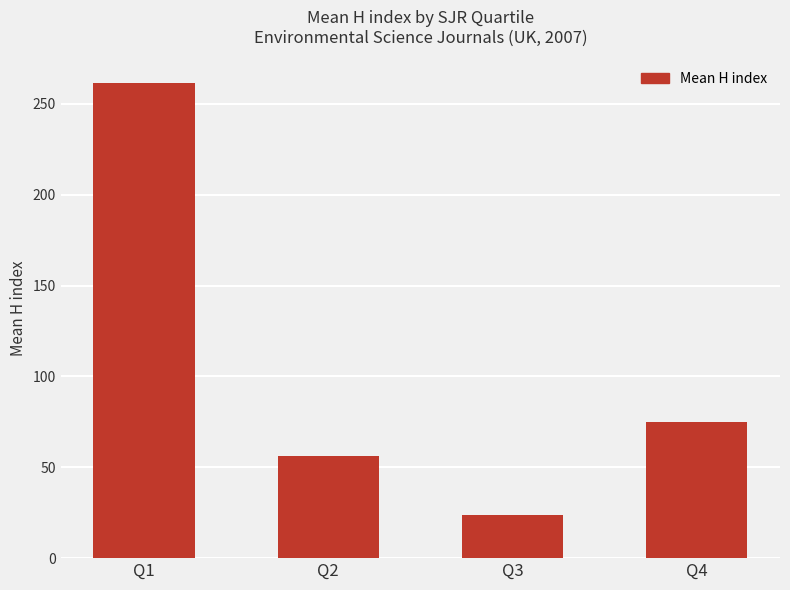

The value at Q3 is 33.3. True or false?

False